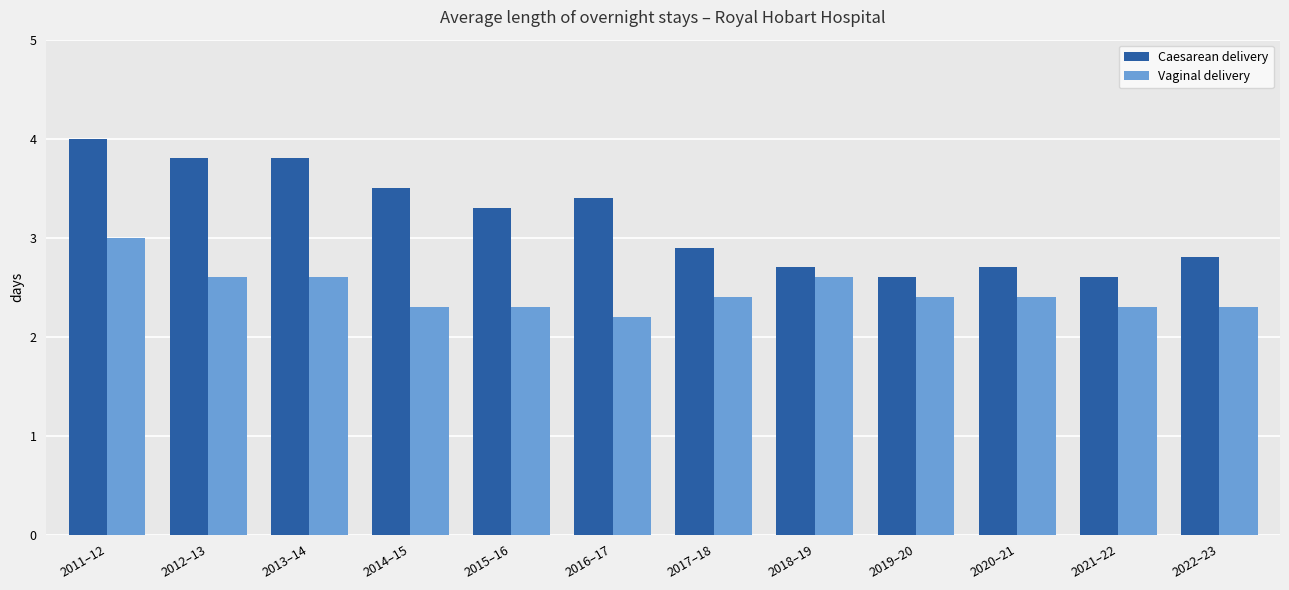

Rank the series by their maximum value, from highest to lowest.

Caesarean delivery, Vaginal delivery